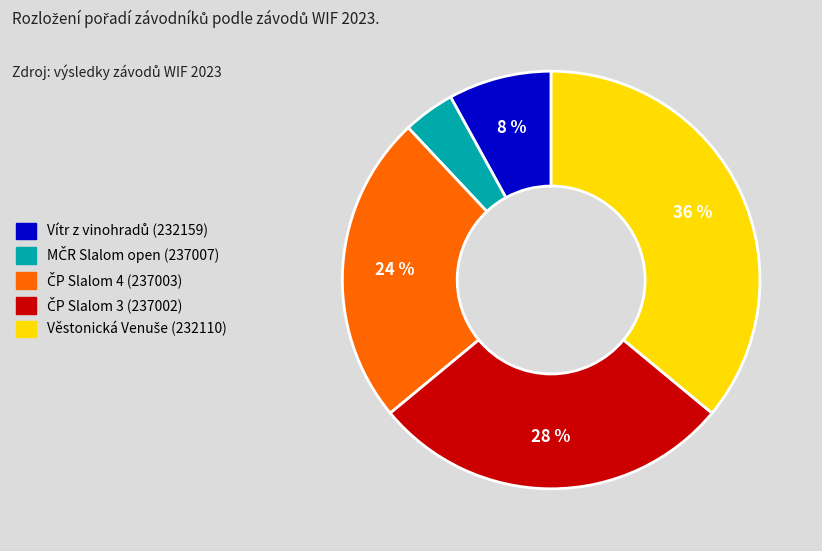

Is there a majority slice in this chart?

No